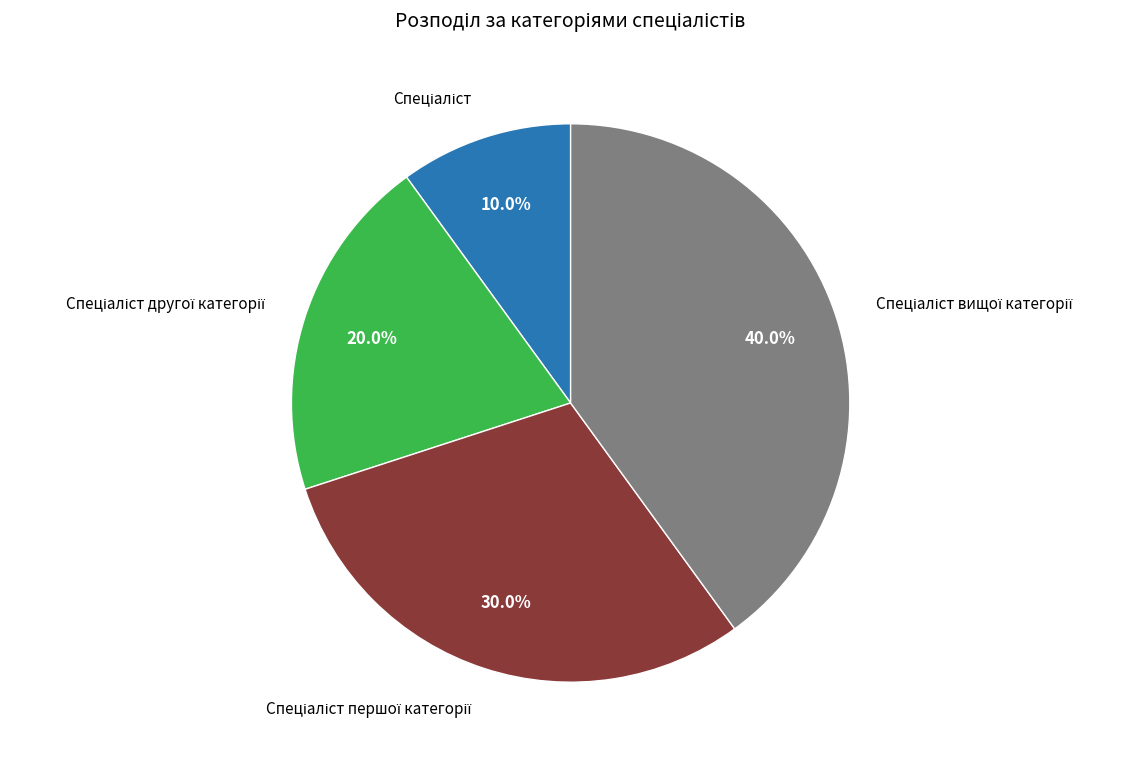

How many segments does this pie chart have?

4